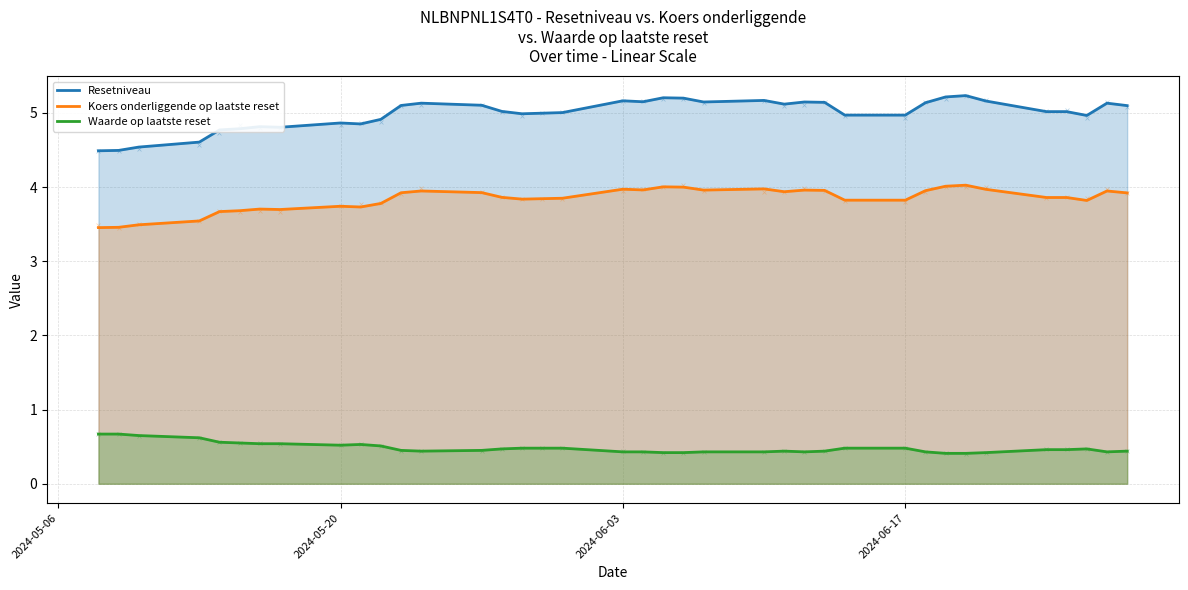

What are all the series names shown in the legend?

Resetniveau, Koers onderliggende op laatste reset, Waarde op laatste reset